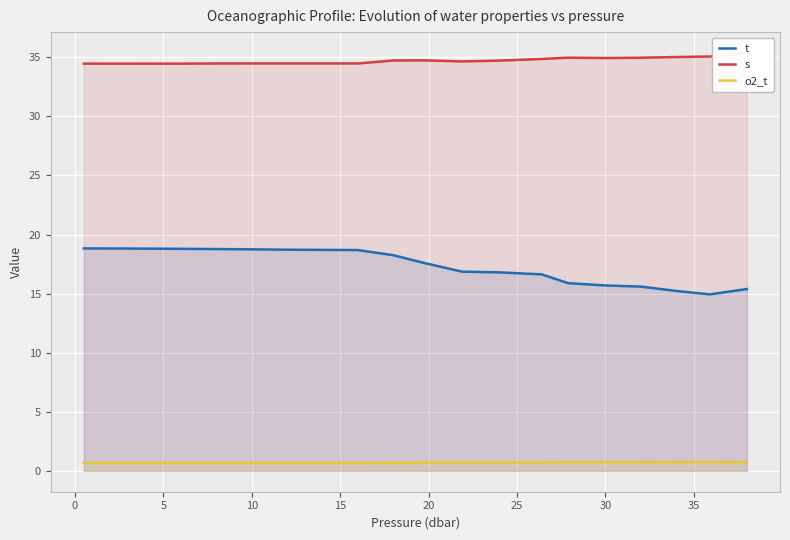

True or false: o2_t and t cross at least once.

False